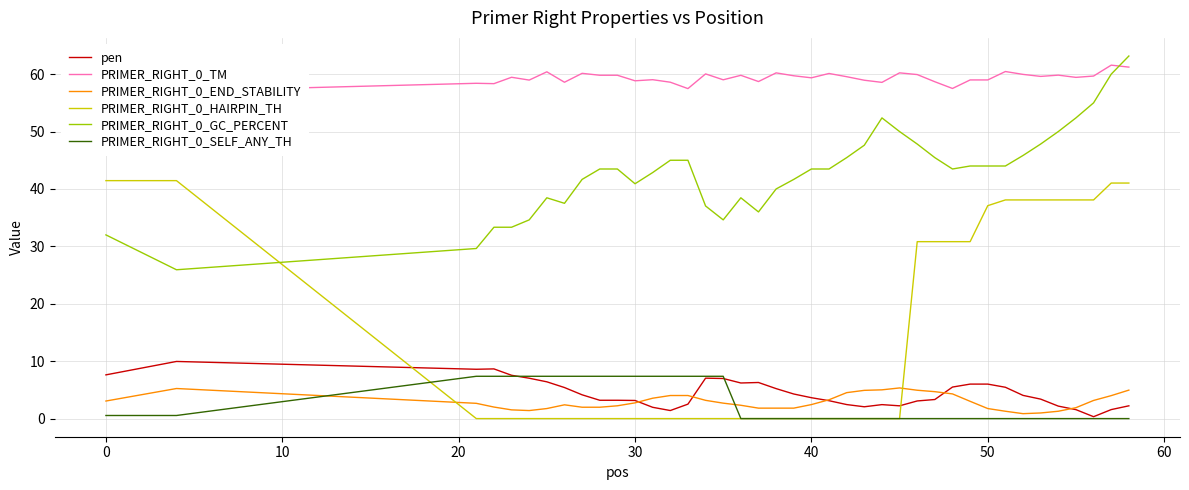

Which series has the largest total across all categories?

PRIMER_RIGHT_0_TM